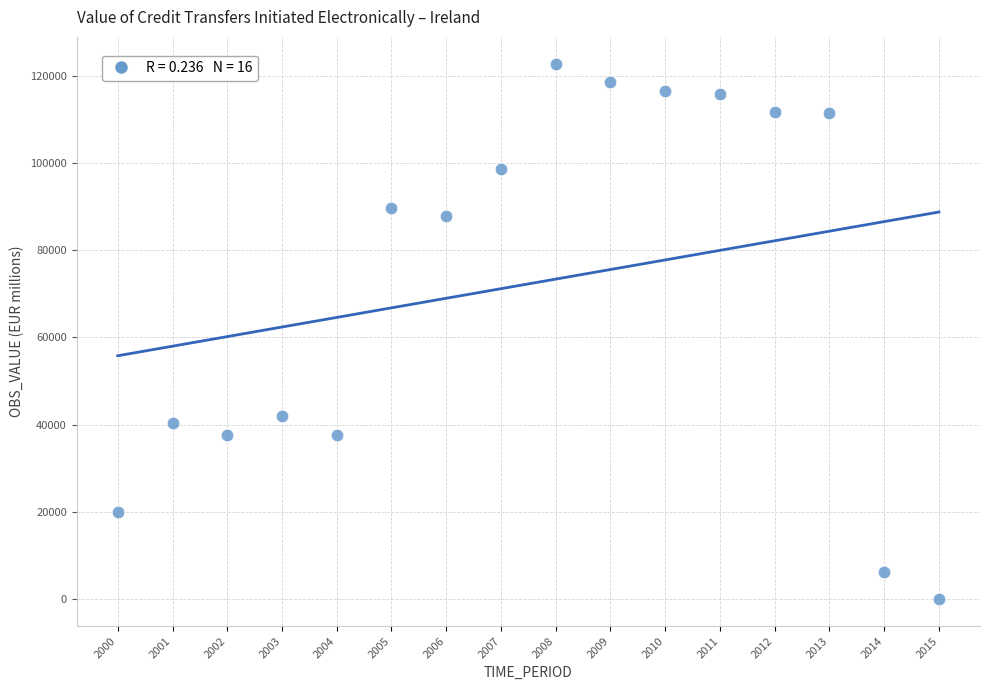

What is the range of Y values (max minus min)?

122729.5